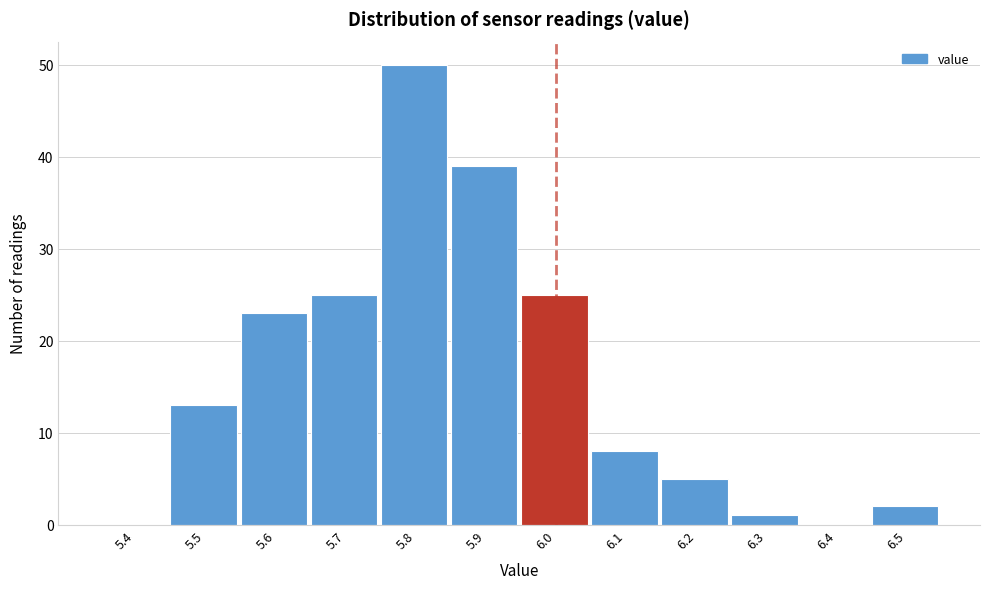

Reading left to right, extract all data points from this chart.

5.4=0	5.5=13	5.6=23	5.7=25	5.8=50	5.9=39	6.0=25	6.1=8	6.2=5	6.3=1	6.4=0	6.5=2